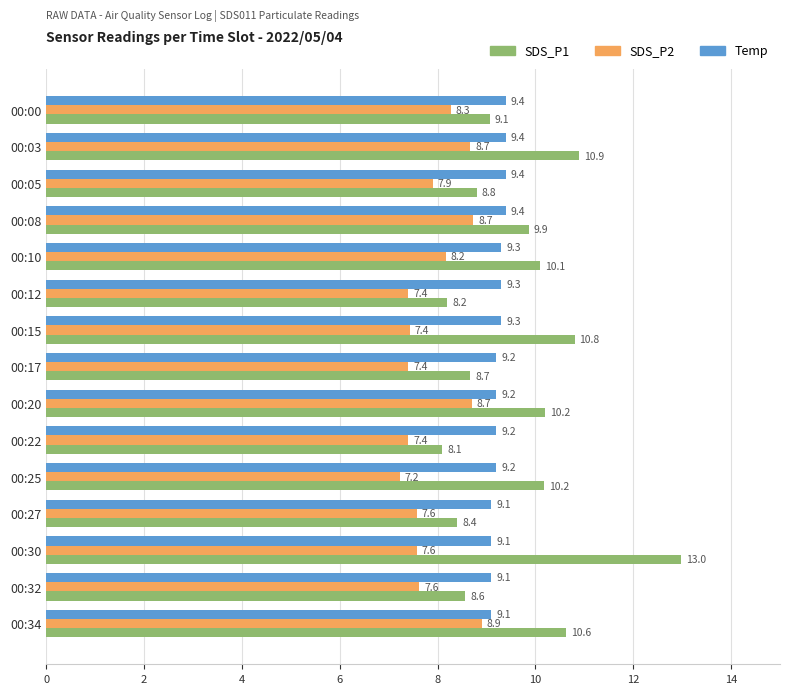

Read the SDS_P1 value at 00:03.

10.9